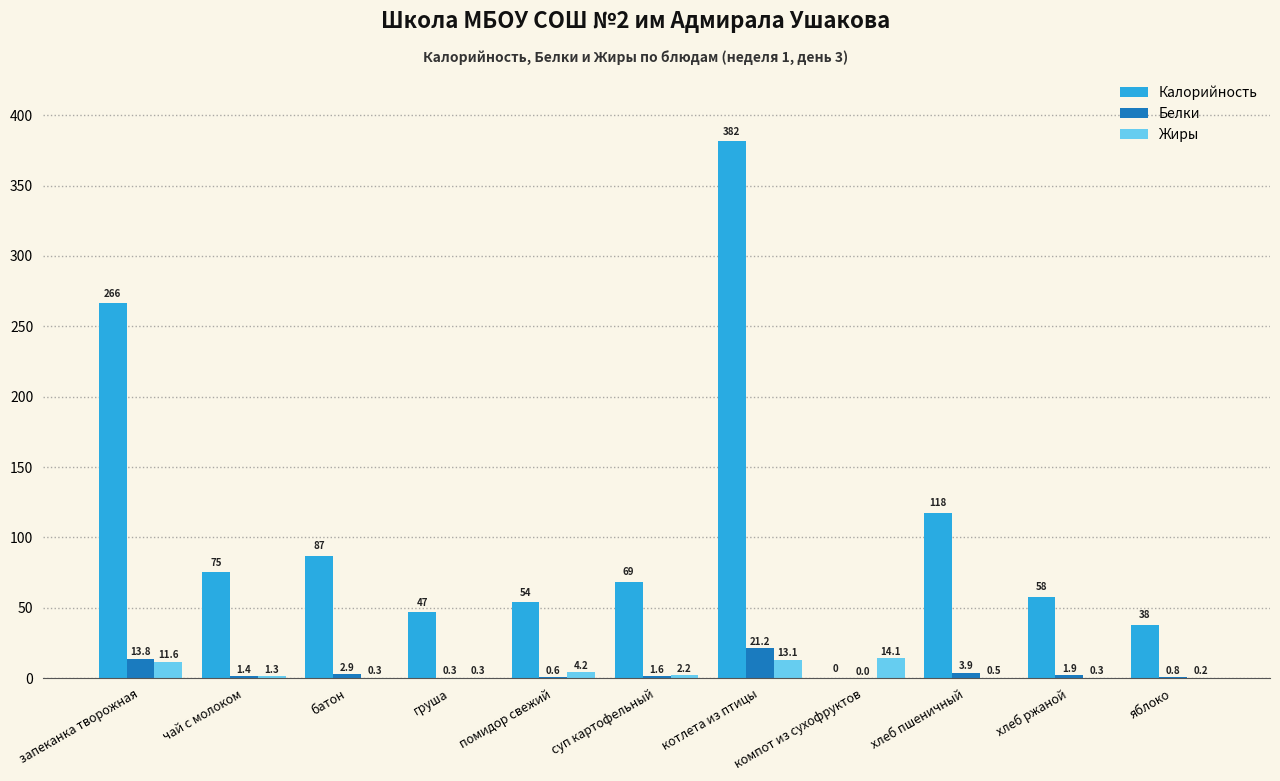

What is the highest value of the Калорийность series?

381.7